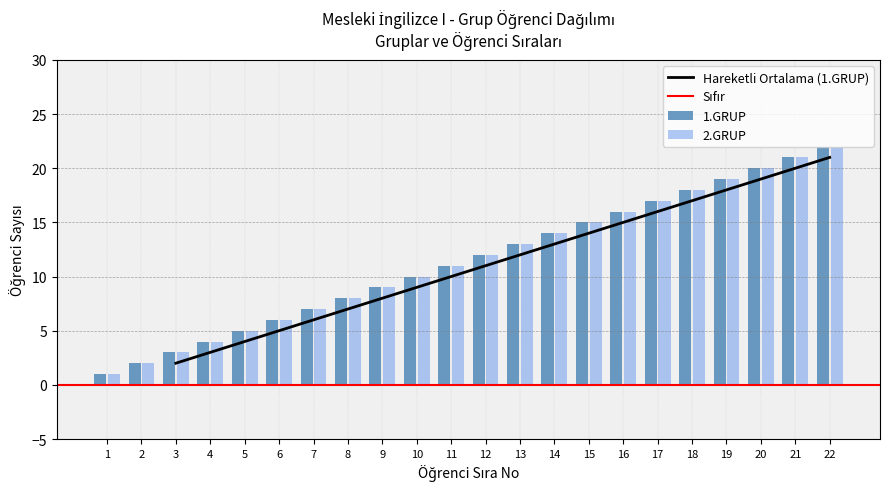

Are the bars horizontal?

No